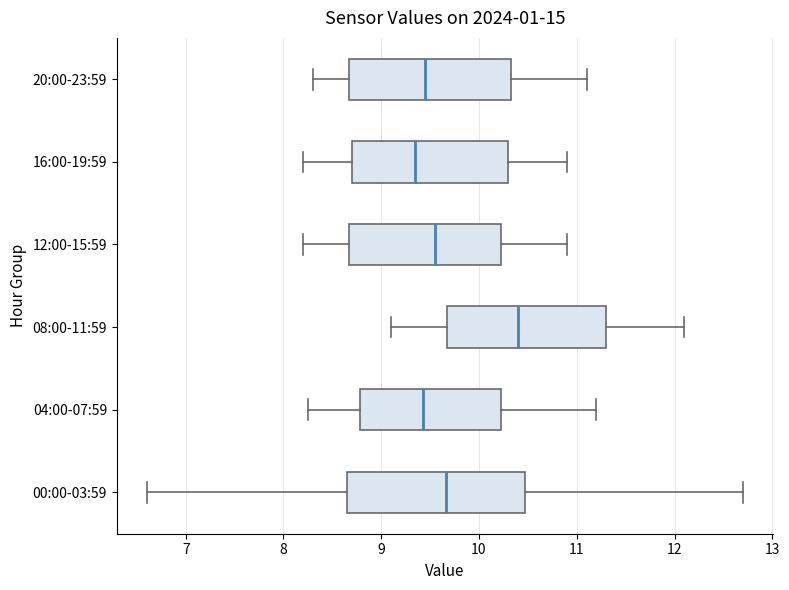

Where does the median line of the box for 12:00-15:59 sit on the x-axis? The values are not printed on the chart, so give them approximately, as read against the axis.

9.6